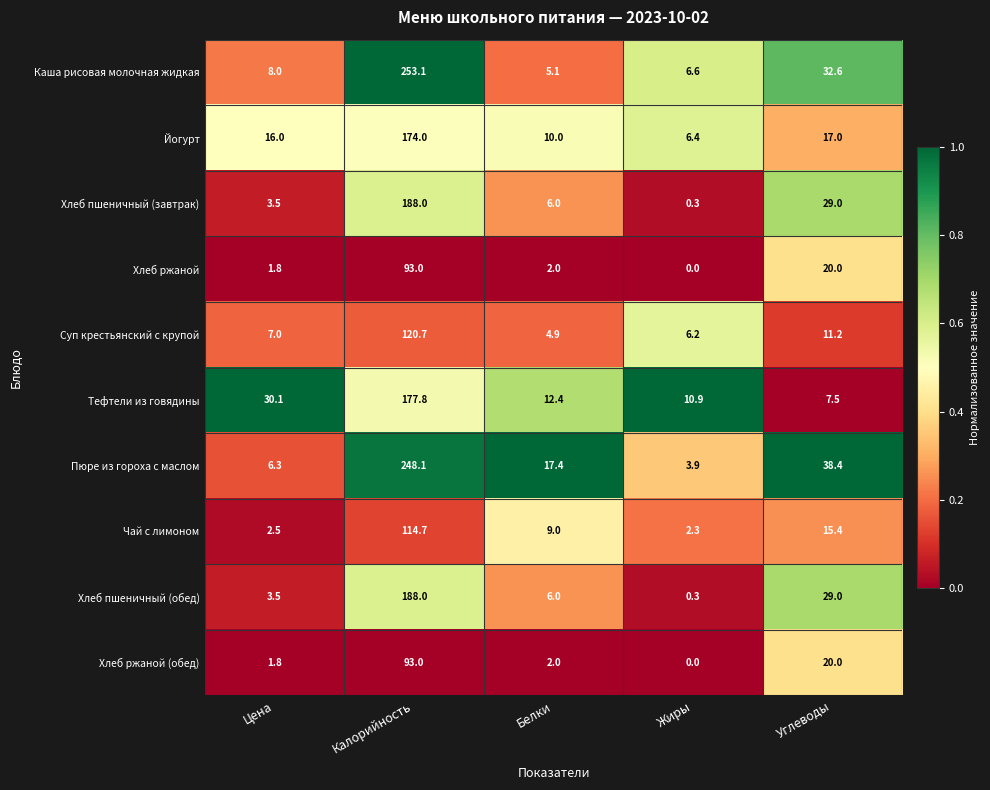

The value of Каша рисовая молочная жидкая at Калорийность is 253.1. True or false?

True